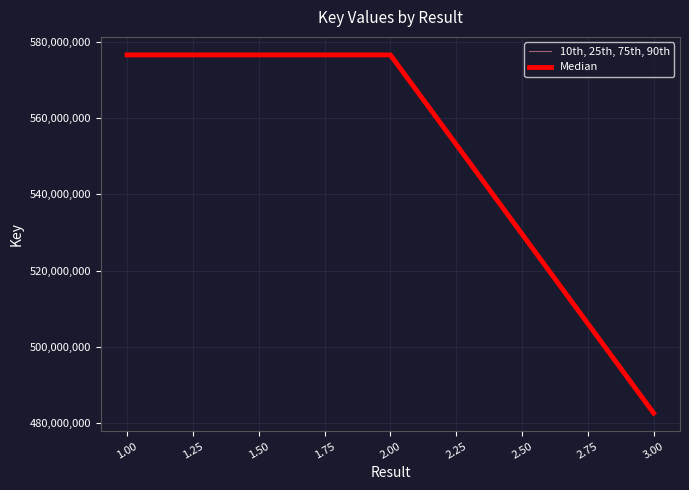

Which series has the largest total across all categories?

10th, 25th, 75th, 90th